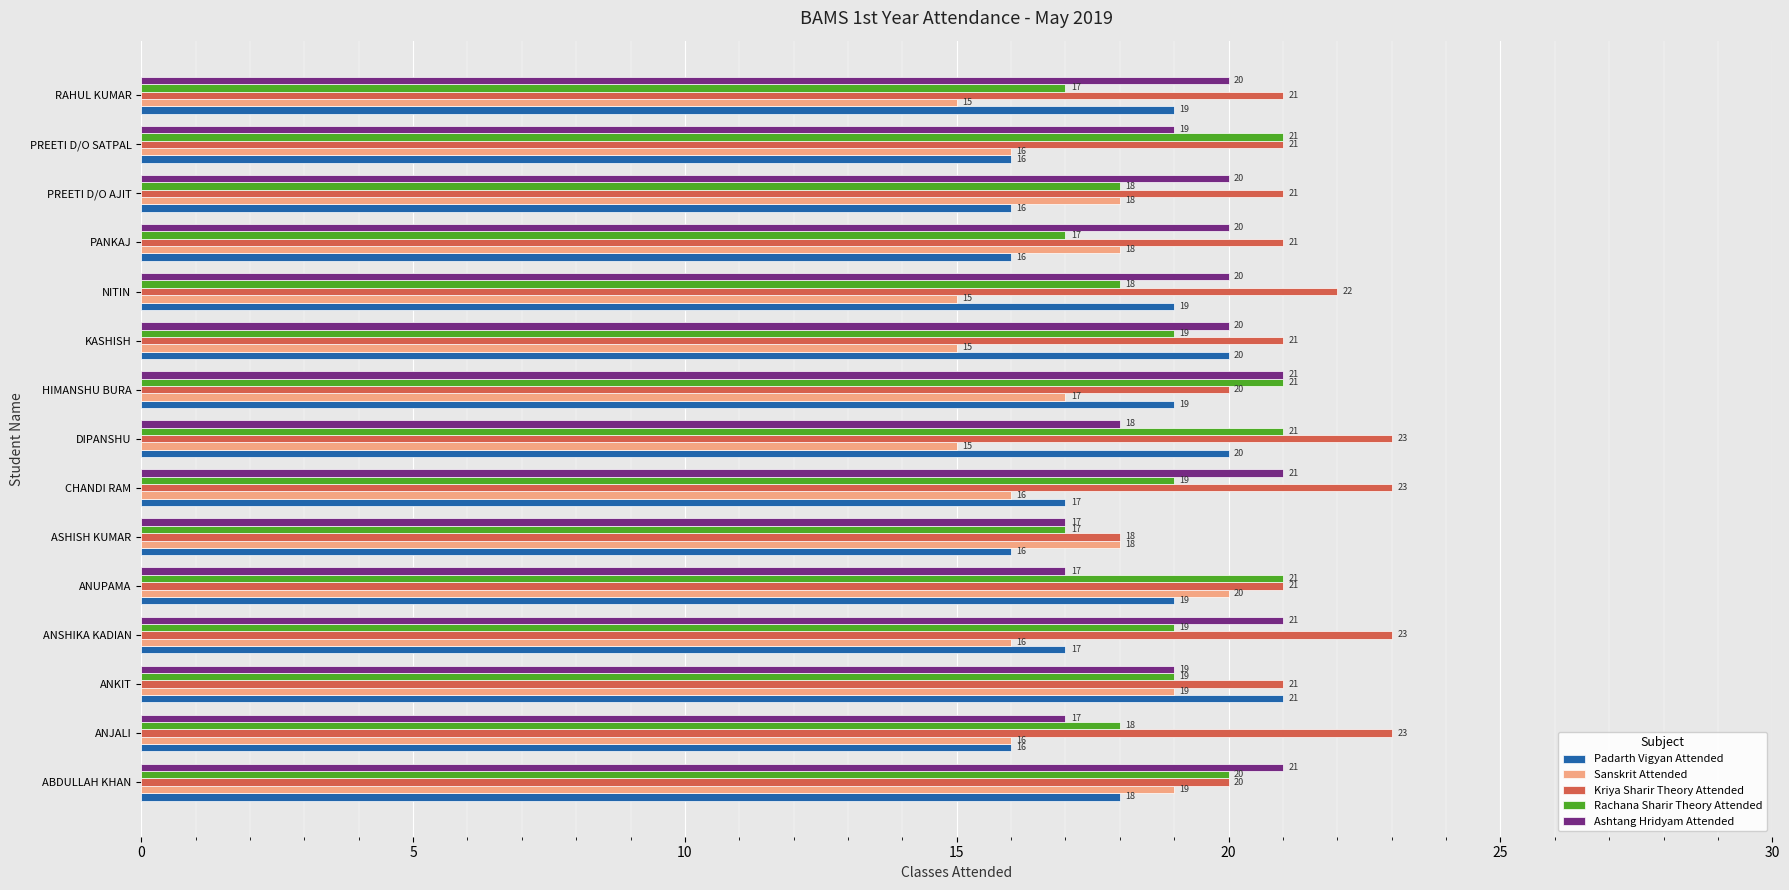

What is the spread (max minus min) of values at PREETI D/O AJIT?

5